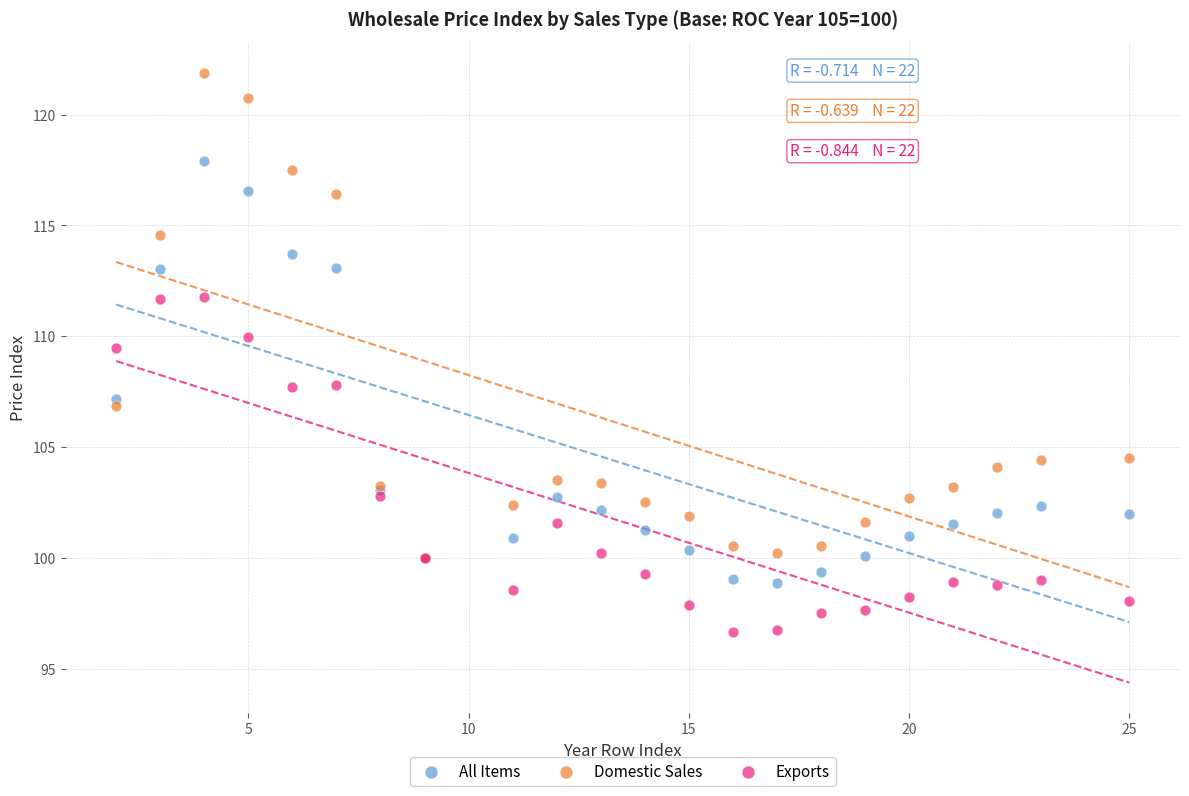

Across all series, what Y value is closest to 109?

109.5